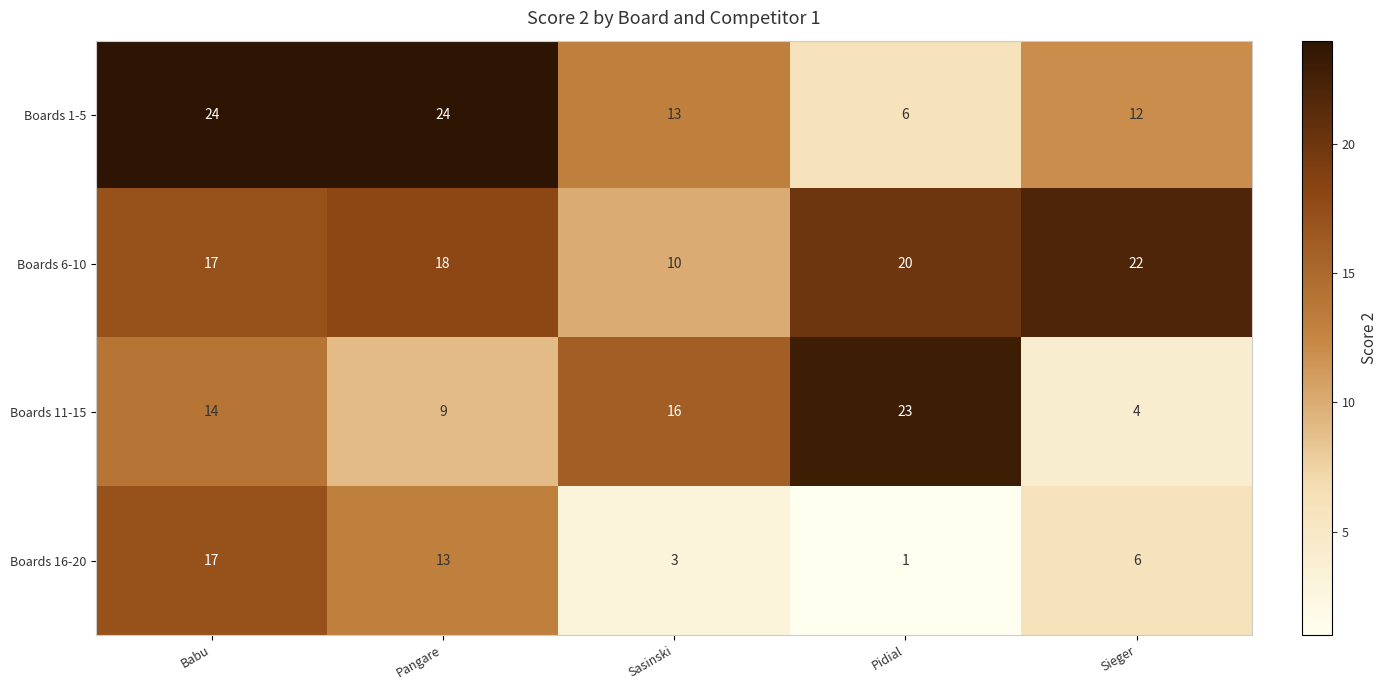

The value of Boards 1-5 at Pangare is 9. True or false?

False